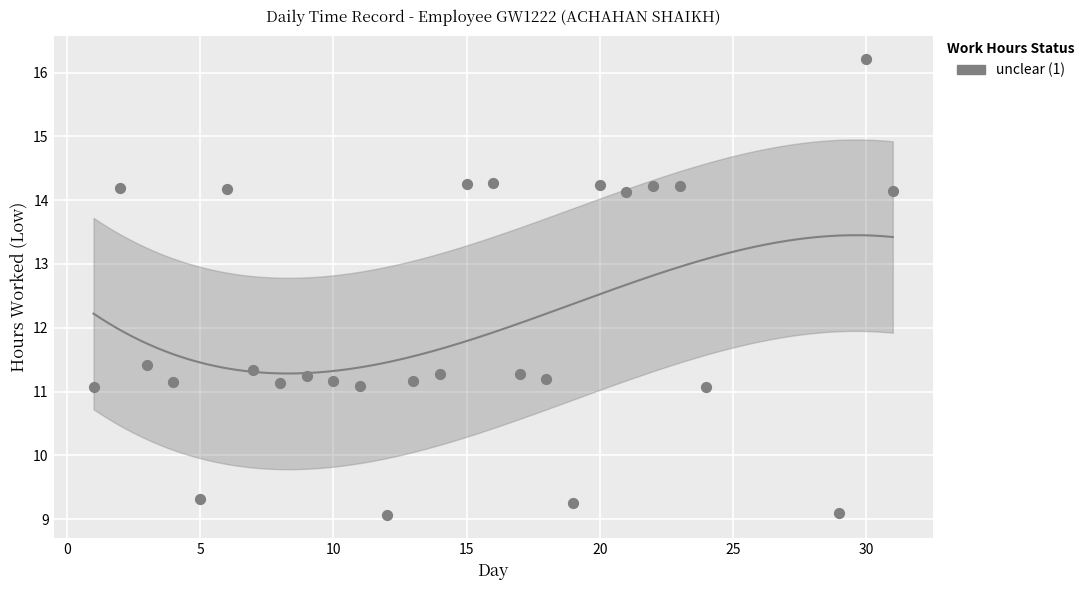

What is the range of X values (max minus min)?

30.0